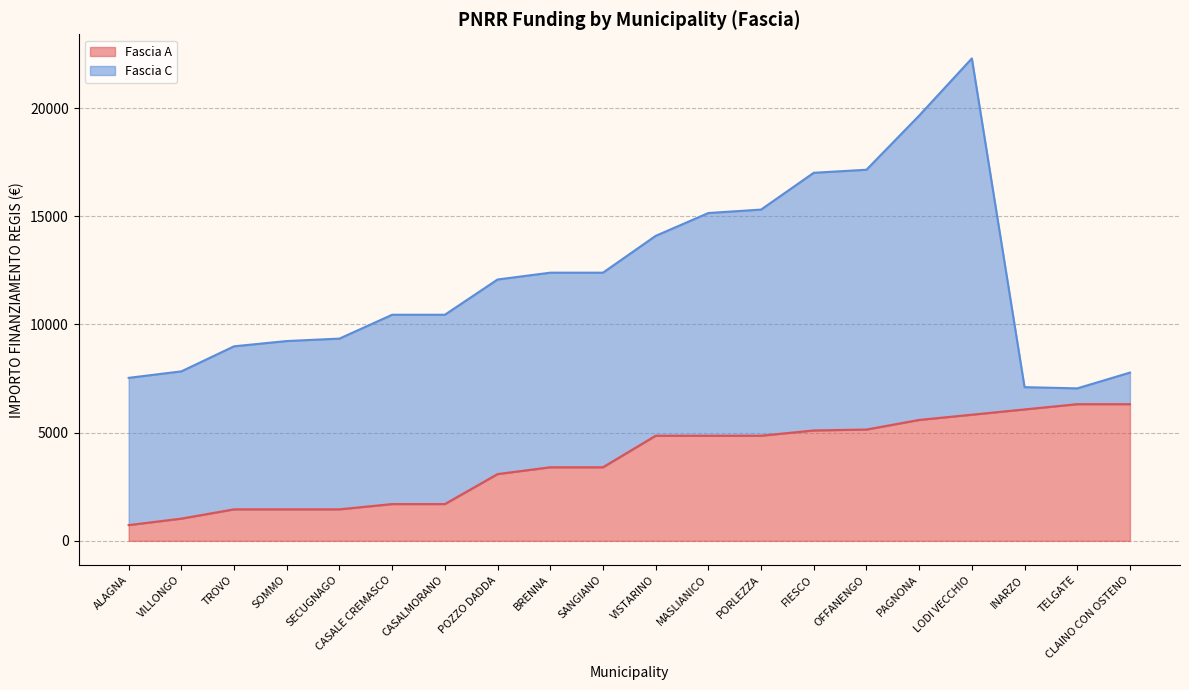

What is the change in value from CASALE CREMASCO to OFFANENGO?

+3444